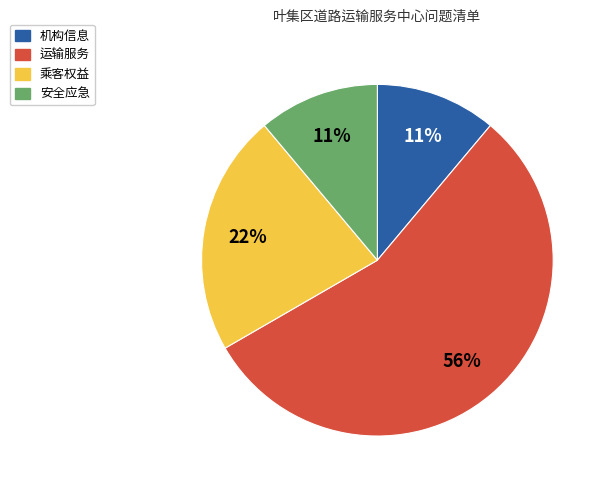

How many segments does this pie chart have?

4